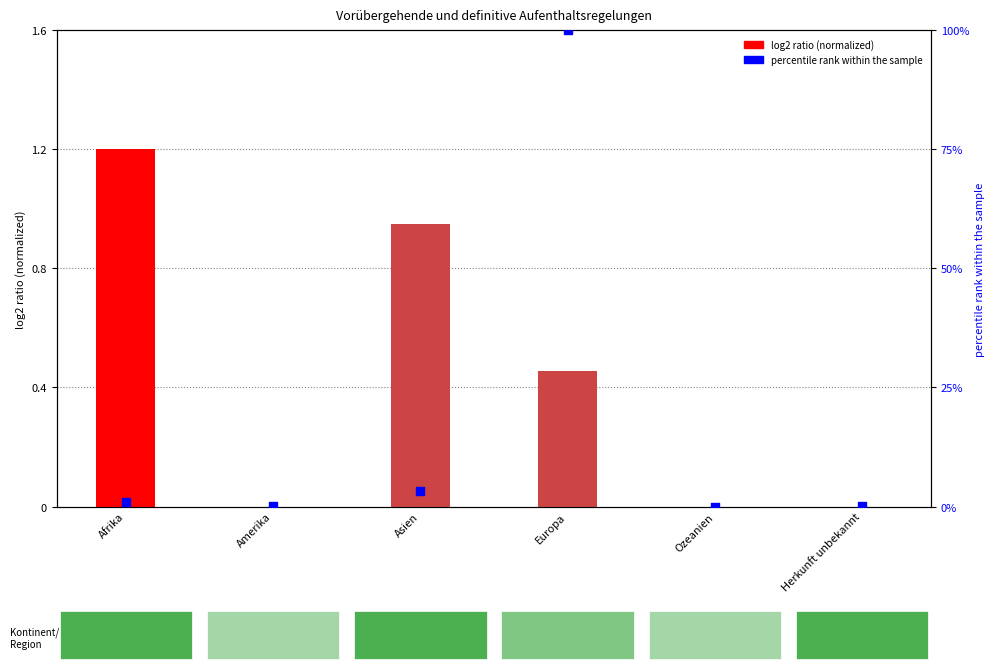

At which category is the sum across all series the highest?

Europa